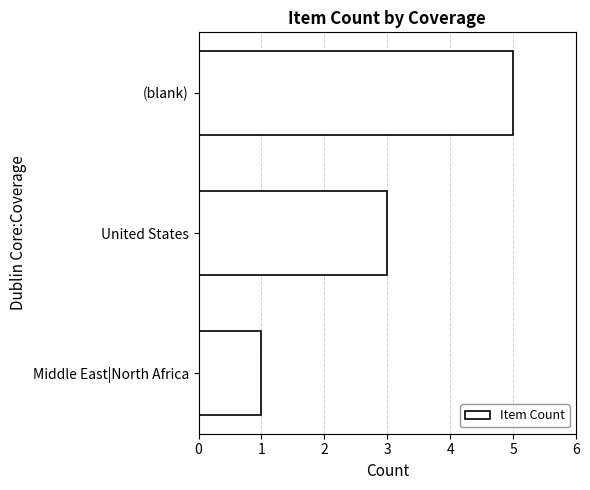

What is the ratio of the value at United States to the value at (blank)?

0.6